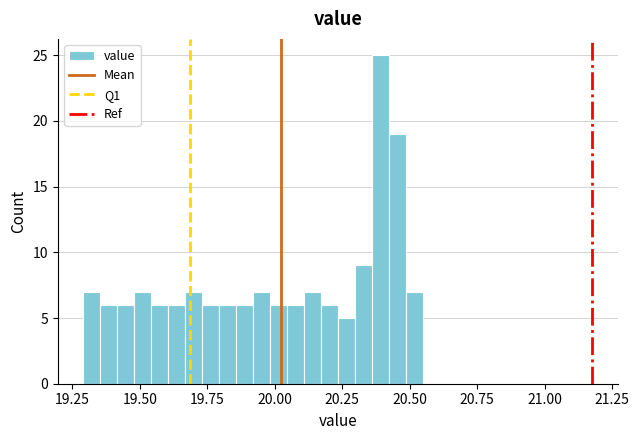

Around what value on the x-axis is the tallest bar? Give the approximate position of its centre, as read against the axis.

20.40